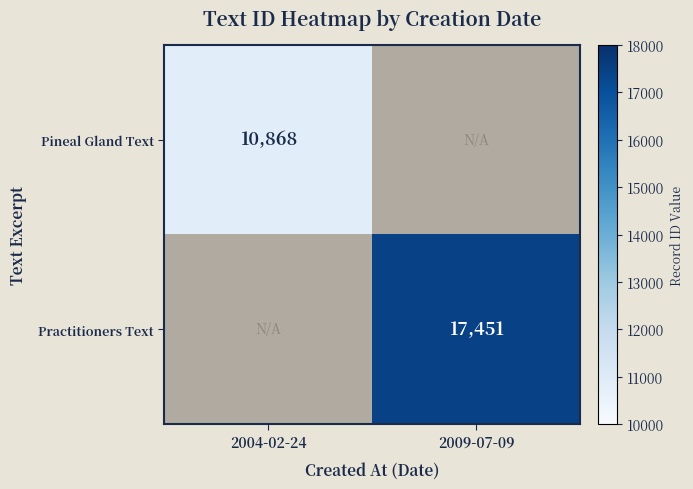

The Practitioners Text series shows 22741 at 2009-07-09. True or false?

False